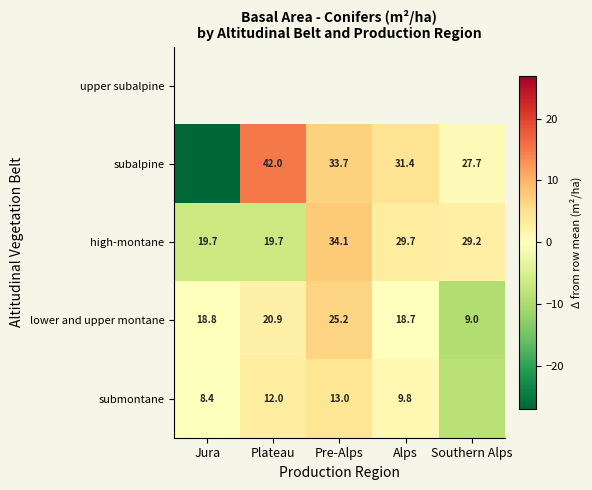

How many data points in lower and upper montane are less than 18?

1